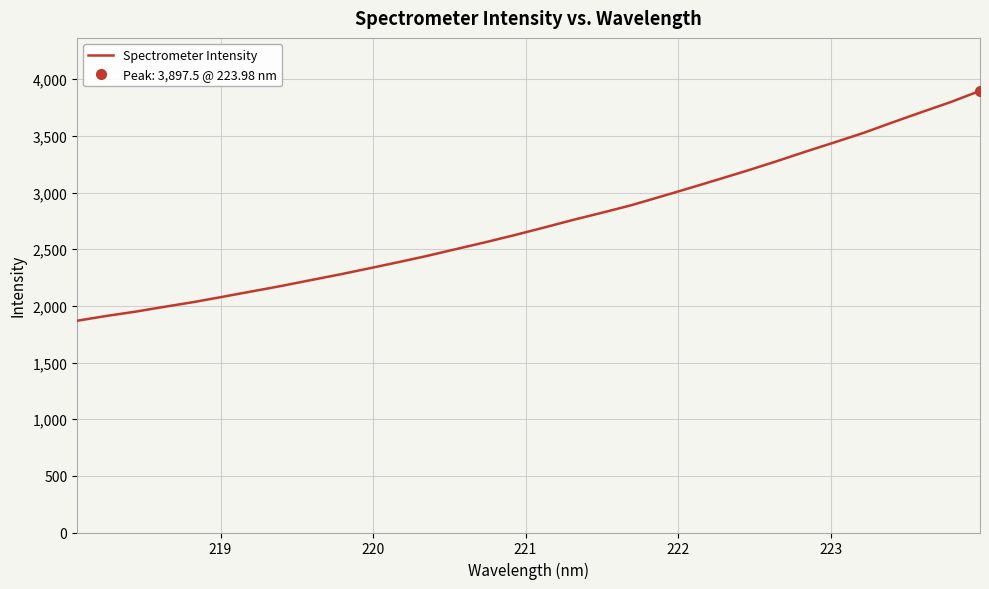

What is the minimum value for Spectrometer Intensity?

1869.0